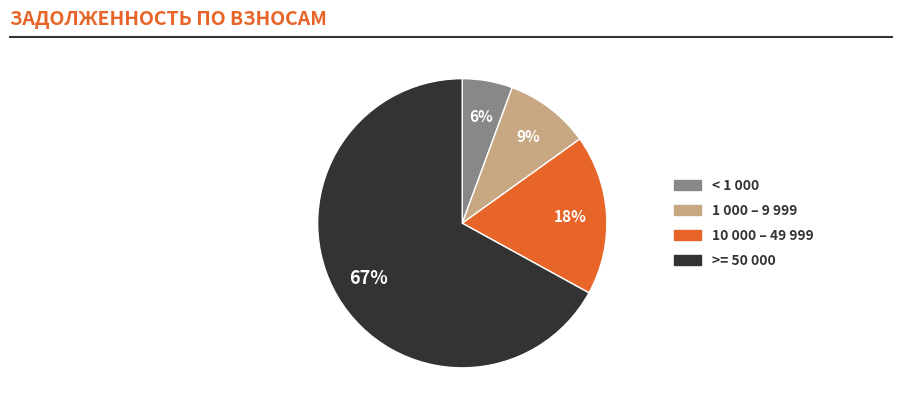

How many segments does this pie chart have?

4